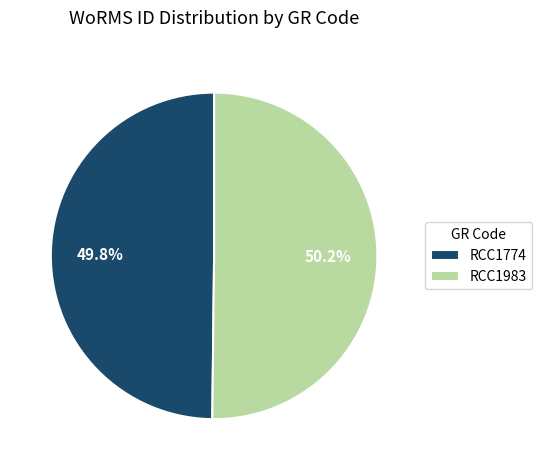

To the nearest percent, what percentage of the pie is RCC1983?

50%